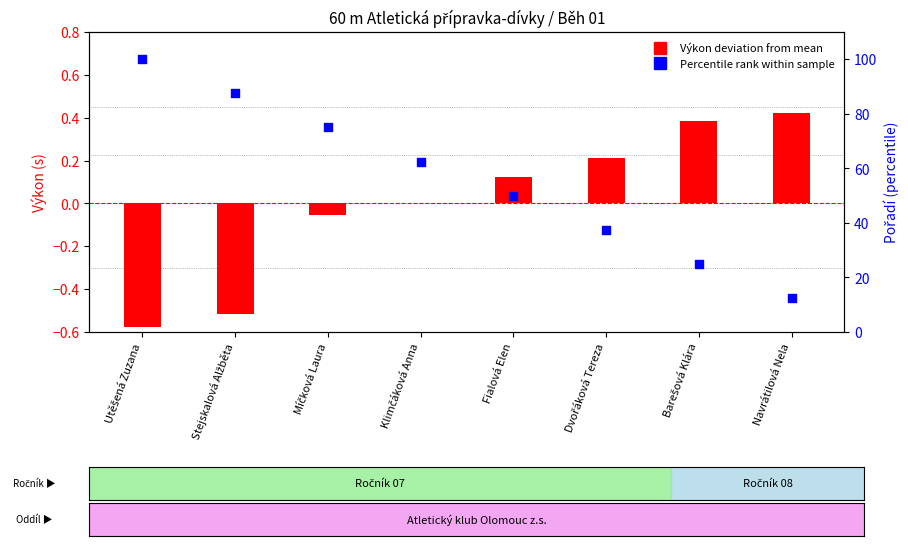

What is the total value across all series at Utěšená Zuzana?

99.4